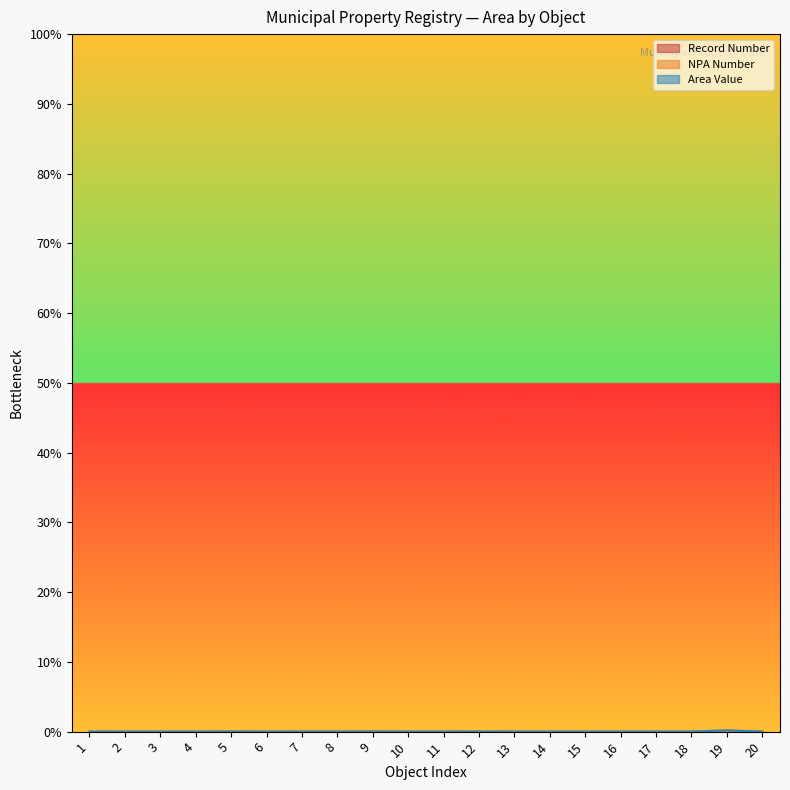

The value of Record Number at 9 is 0.0. True or false?

True